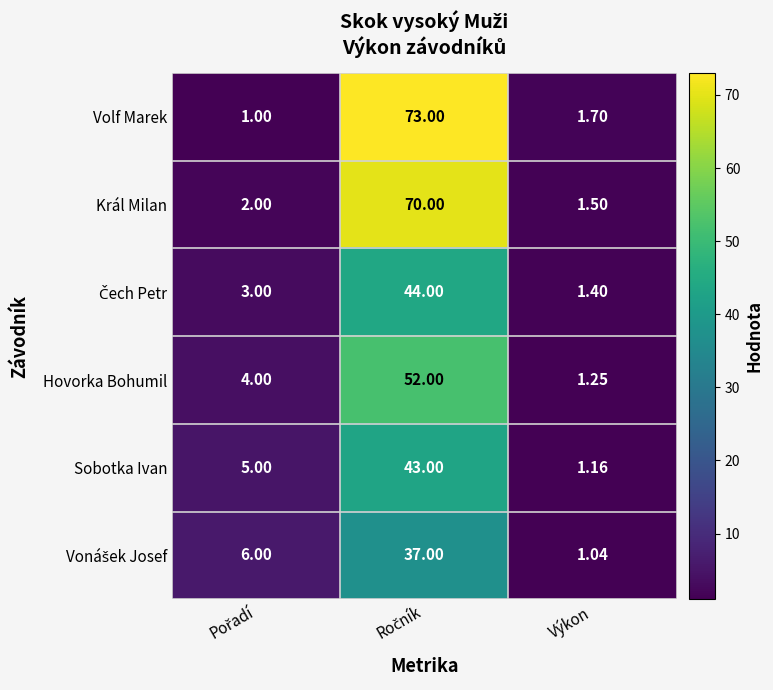

Which series has the largest total across all categories?

Volf Marek